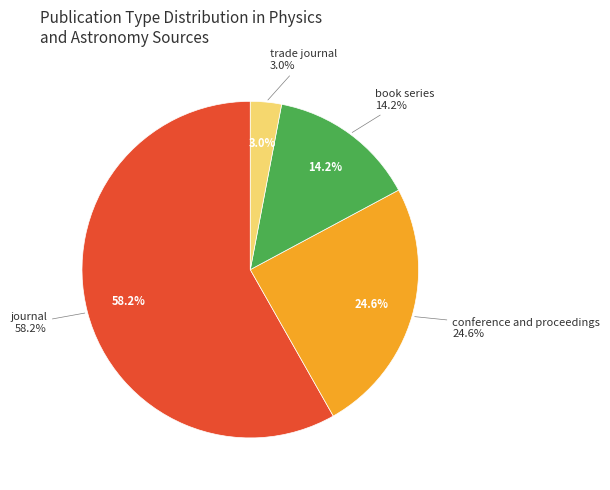

True or false: journal accounts for 58% of the total.

True